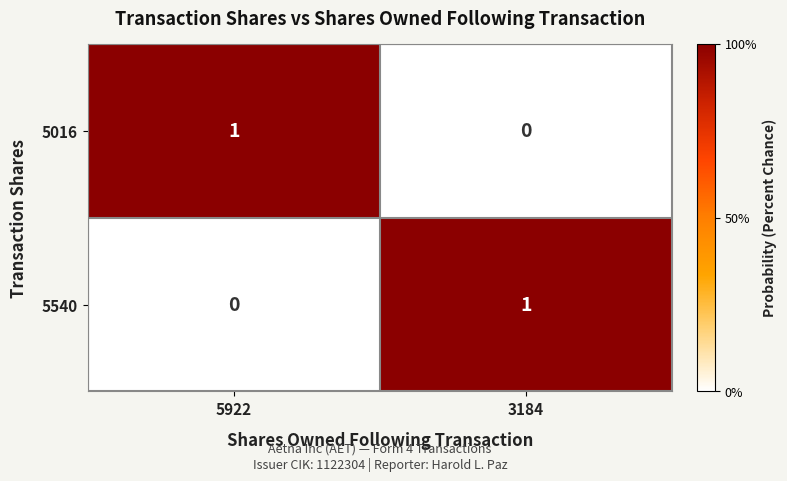

At which label does 5540 reach its peak?

3184